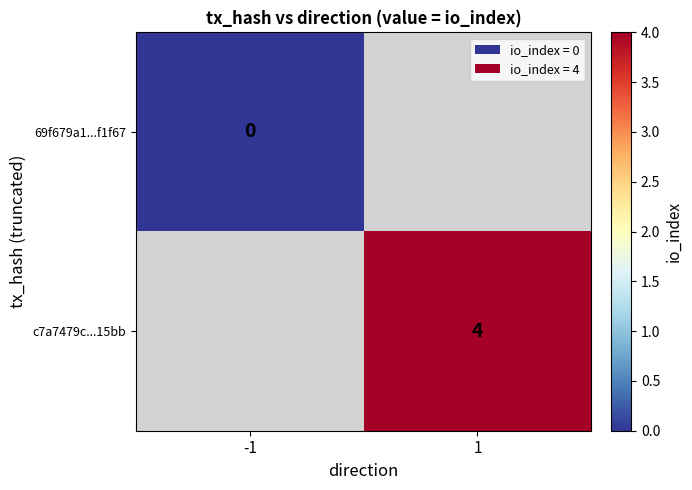

True or false: c7a7479c...15bb has a value of 4 at 1.

True